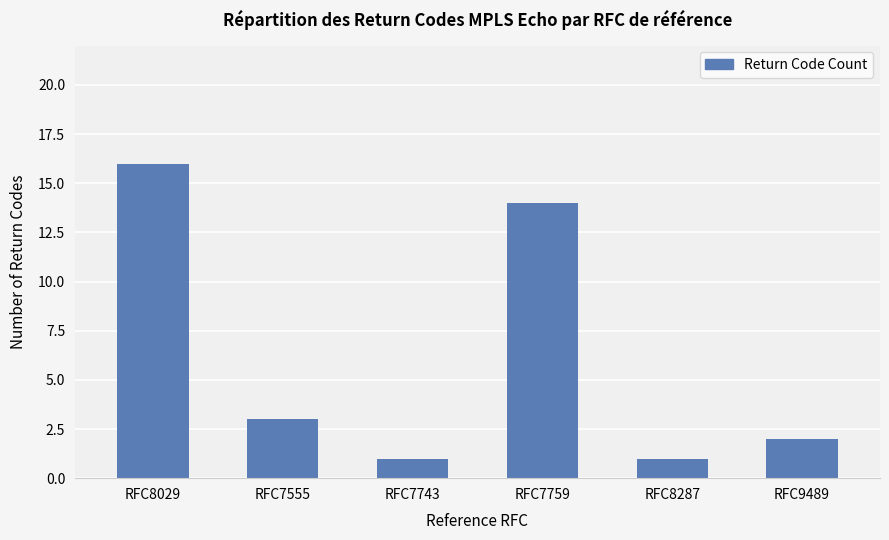

How many bars are there in total?

6